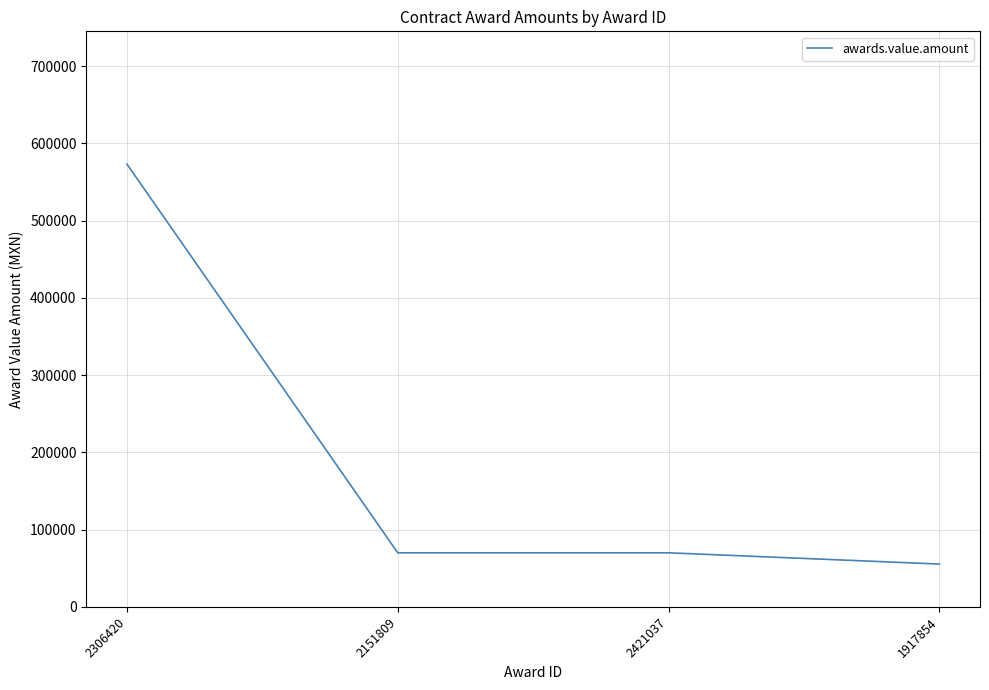

What is the difference between the values at 2421037 and 1917854?

14560